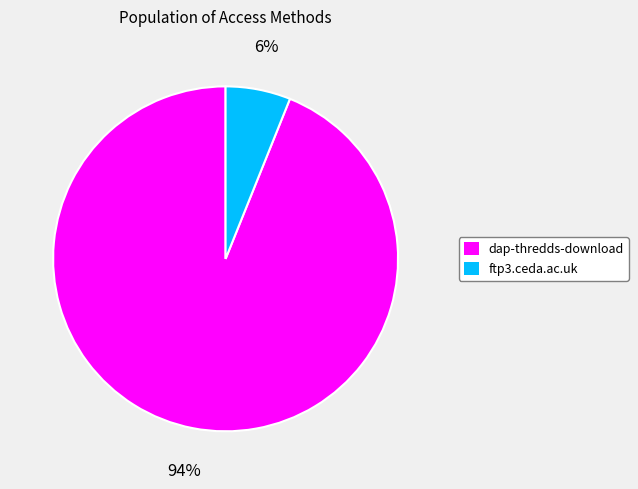

Which has a higher value, ftp3.ceda.ac.uk or dap-thredds-download?

dap-thredds-download